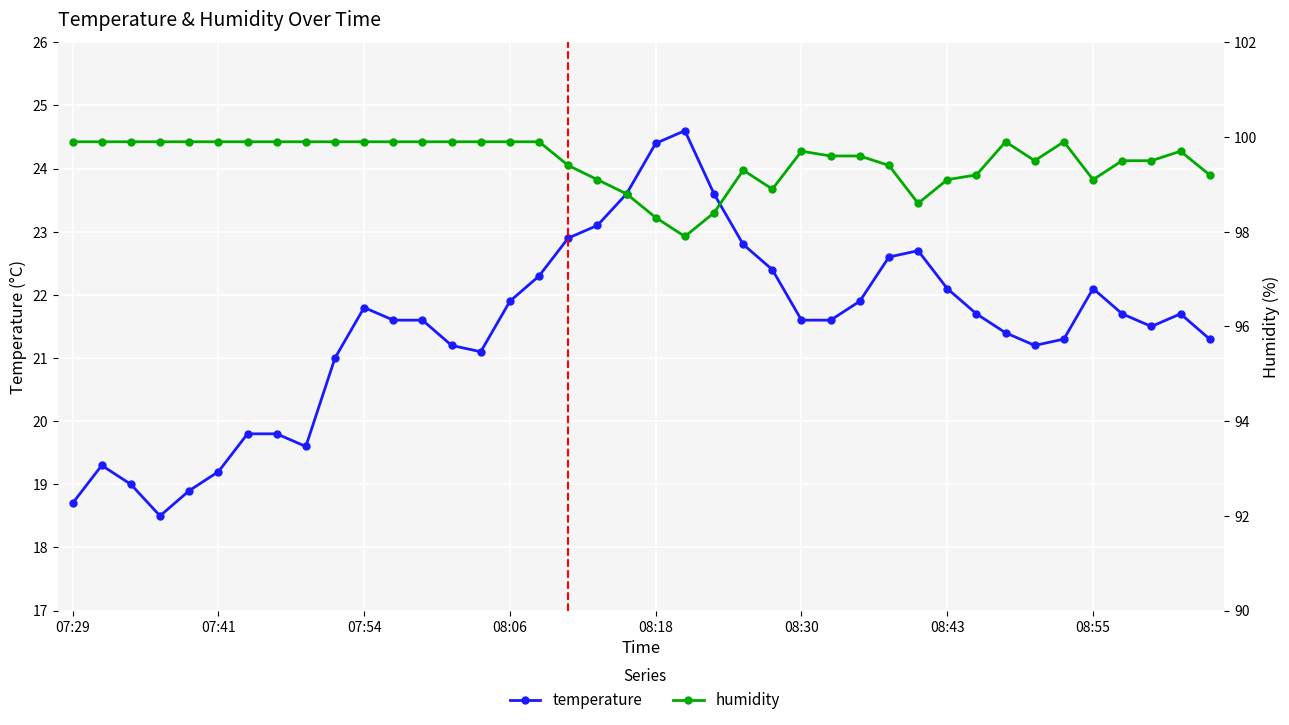

Which category has the highest value across all series?

07:29